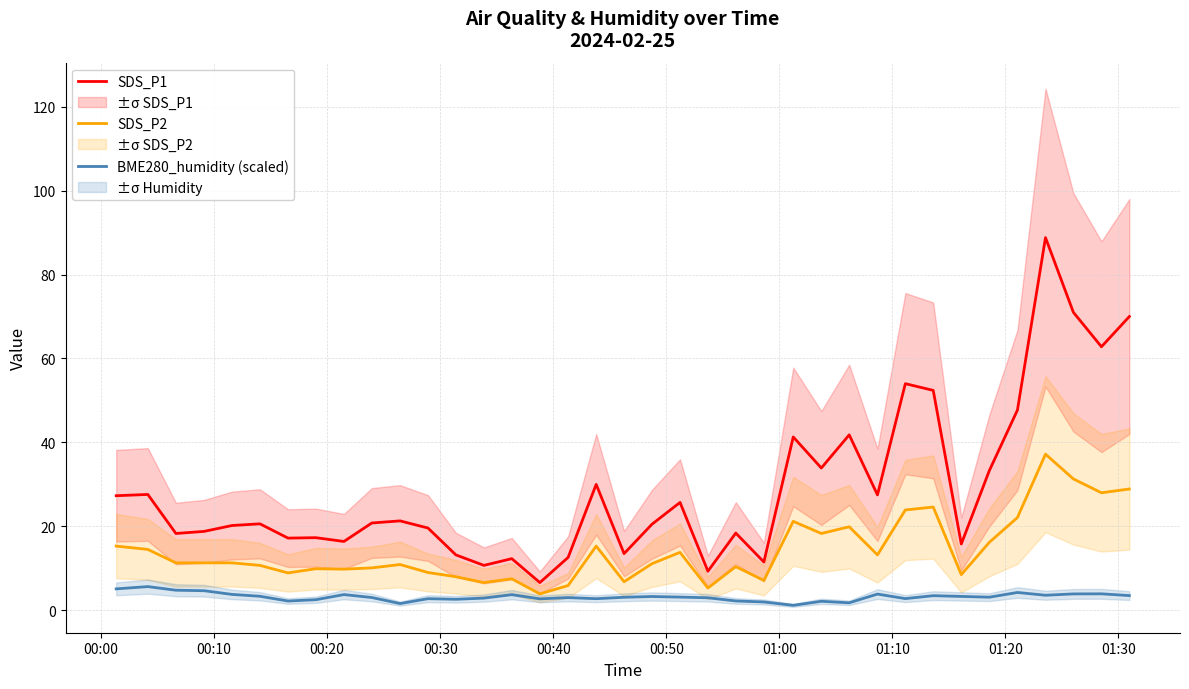

What is the highest value of the BME280_humidity (scaled) series?

5.6